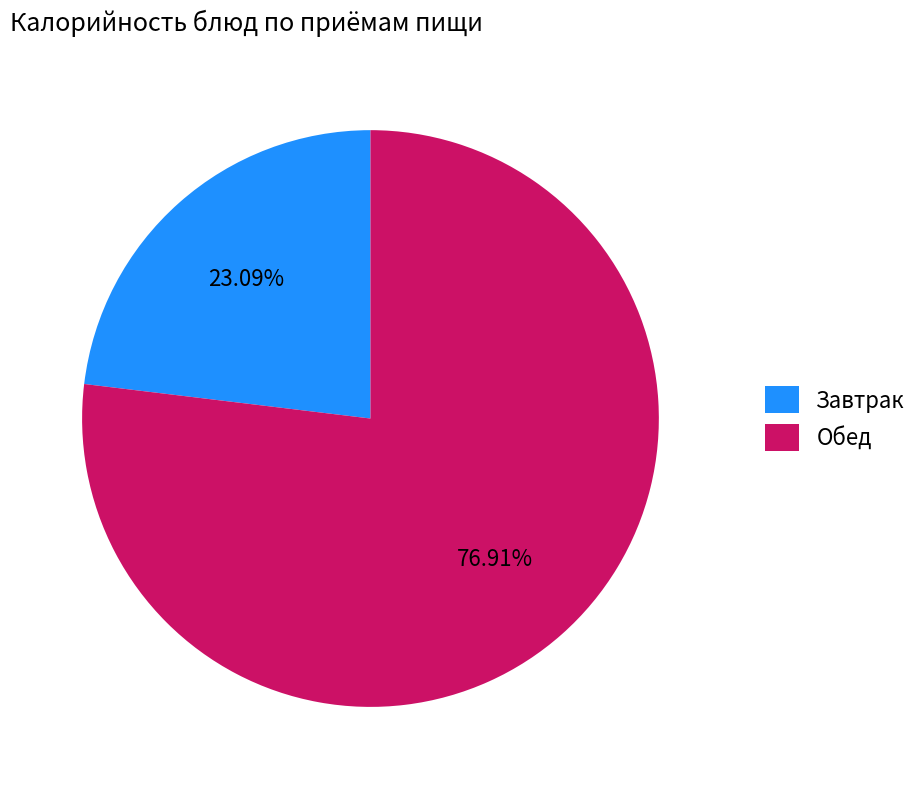

Is it true that Завтрак is 23% of the pie?

True